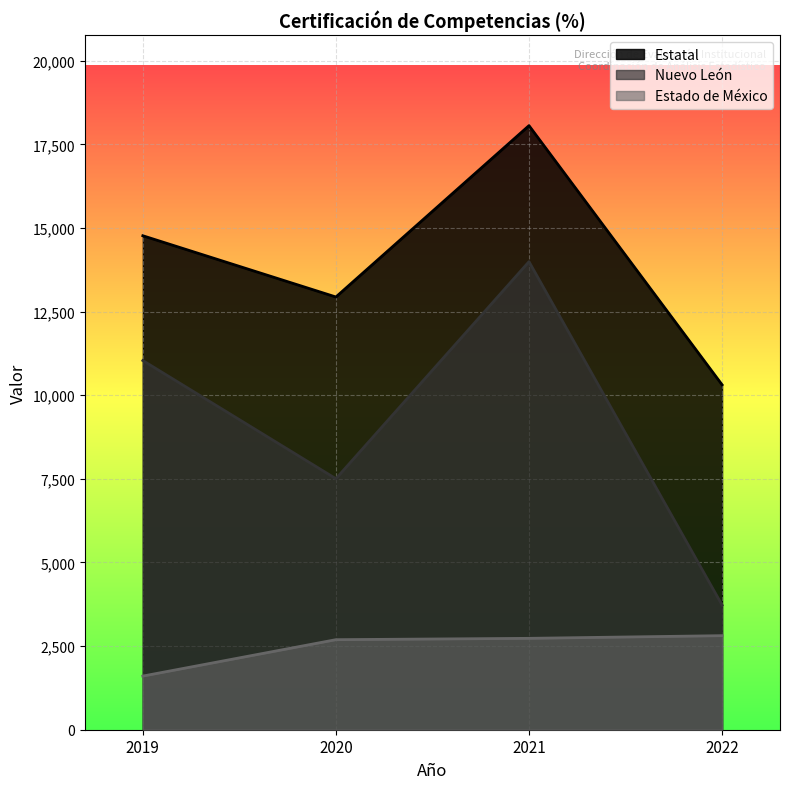

True or false: Estatal and Estado de México intersect in this chart.

False